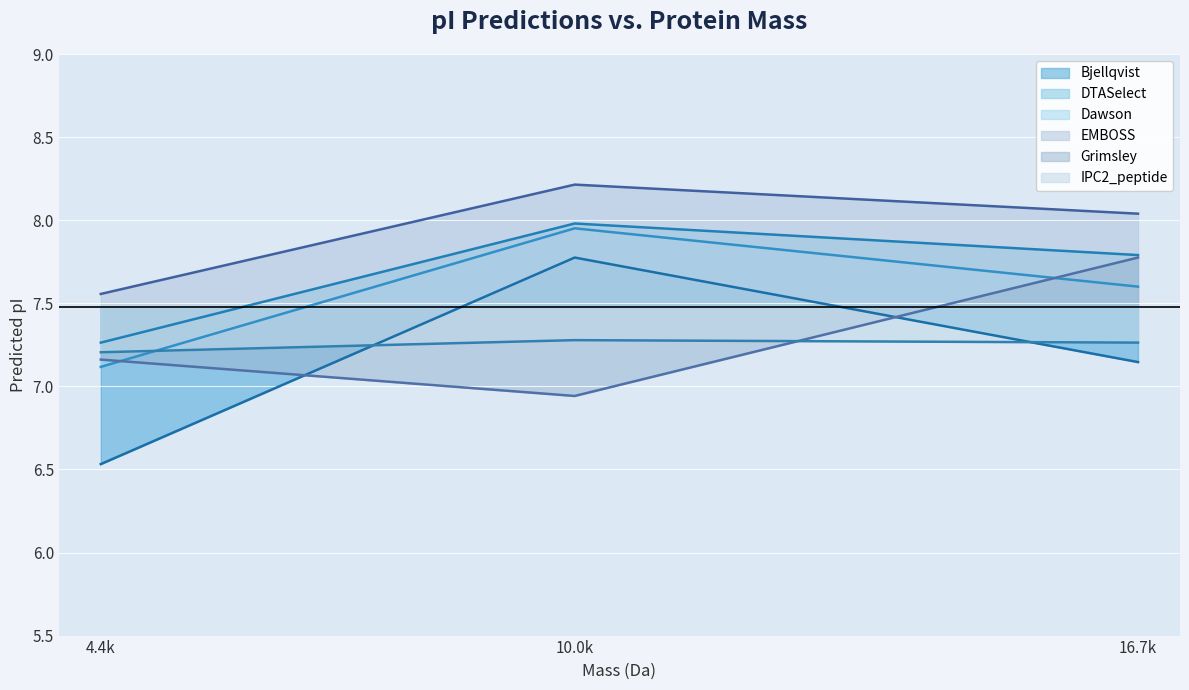

What is the minimum value for Grimsley?

6.9